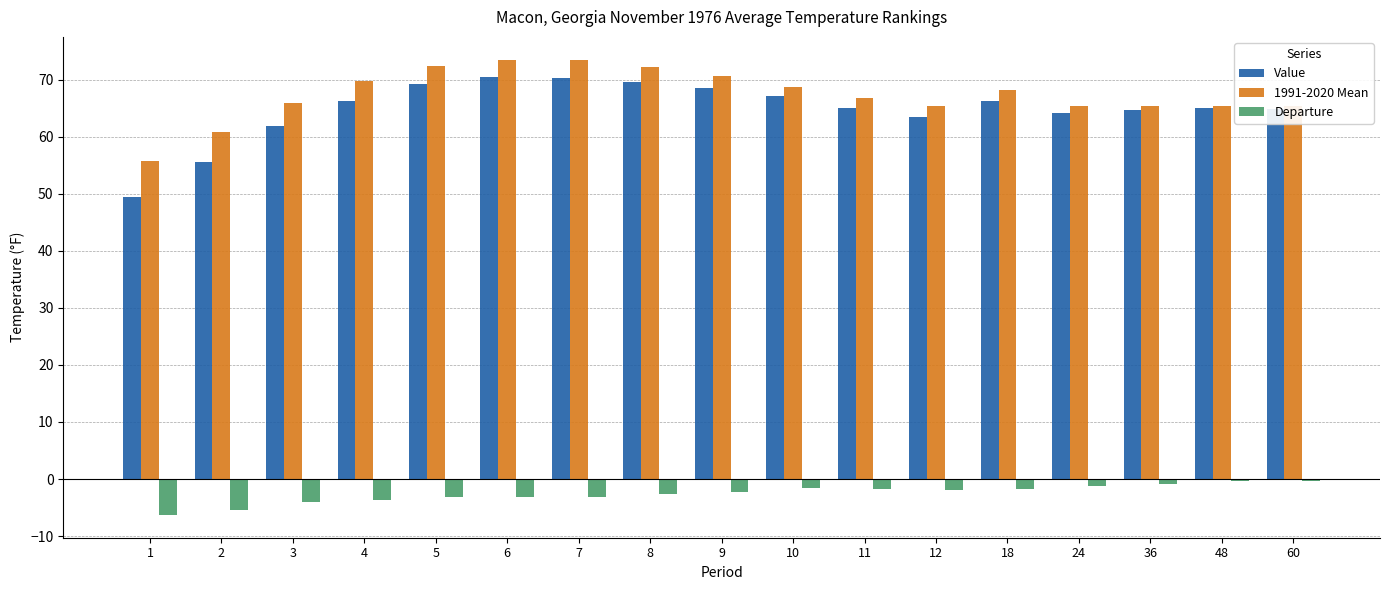

List the series in order of their peak value, lowest first.

Departure, Value, 1991-2020 Mean